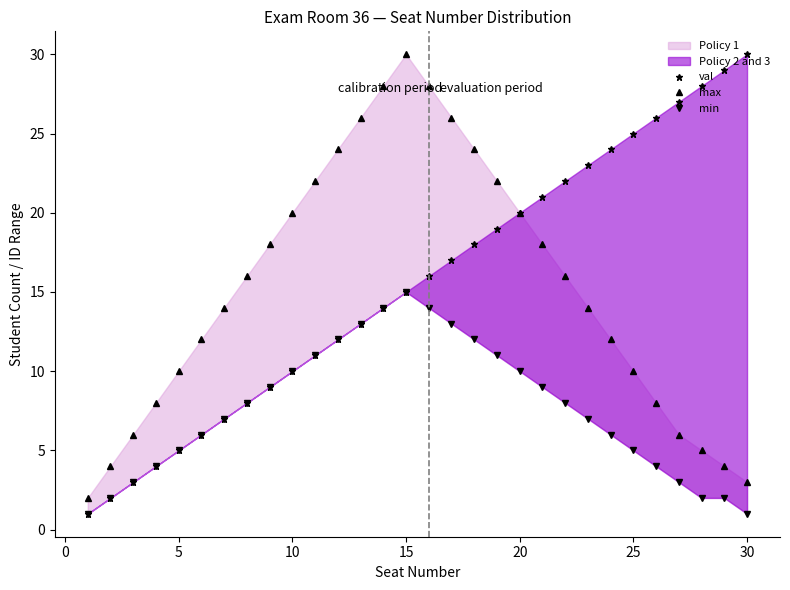

How many distinct data groups are displayed?

3